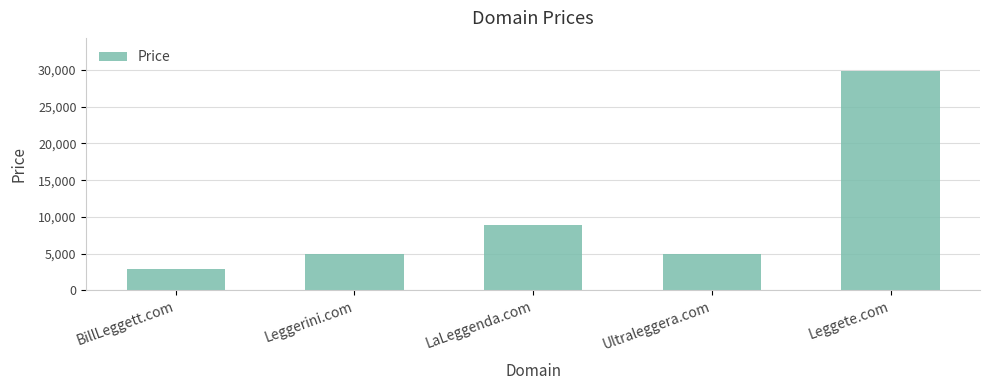

Which label corresponds to the smallest value in the chart?

BillLeggett.com